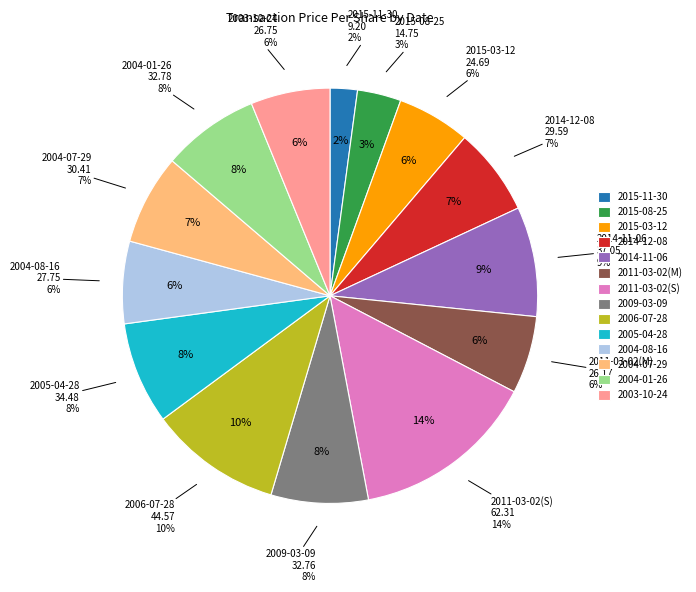

What is the largest slice in the pie chart?

2011-03-02(S)